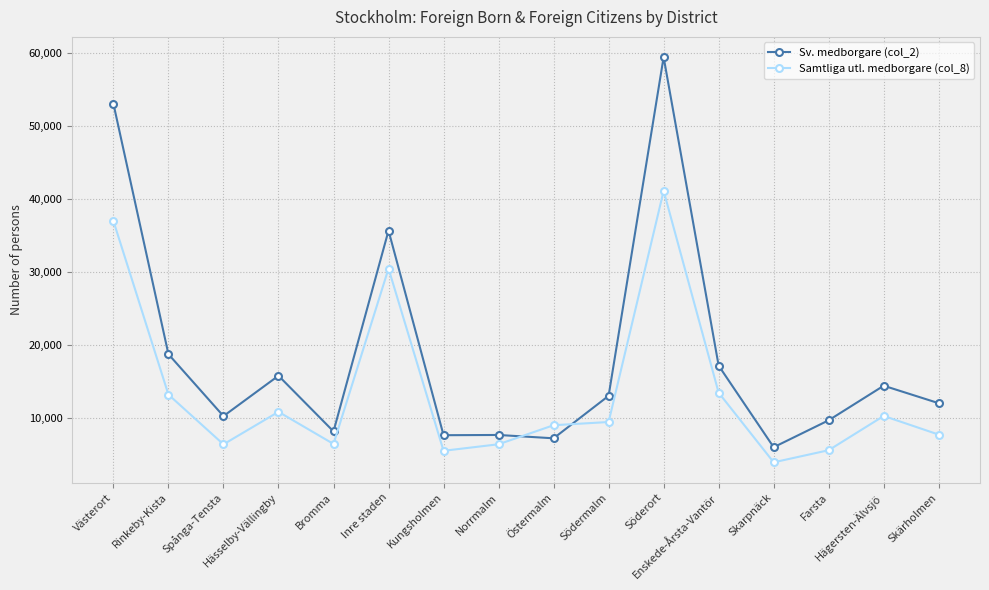

What position from the left is Inre staden?

6